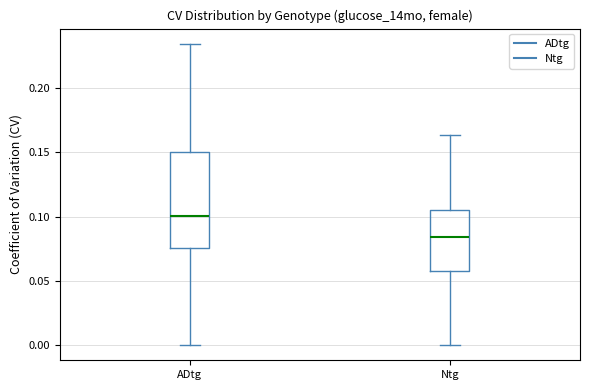

Reading left to right, read every box against the y-axis: the position of its median line, the range the box covers, and the ends of its whiskers. The values are not printed on the chart, so give them approximately, as read against the axis.

ADtg: median 0.100, box 0.075 to 0.150, whiskers 0.000 to 0.235
Ntg: median 0.085, box 0.060 to 0.105, whiskers 0.000 to 0.165